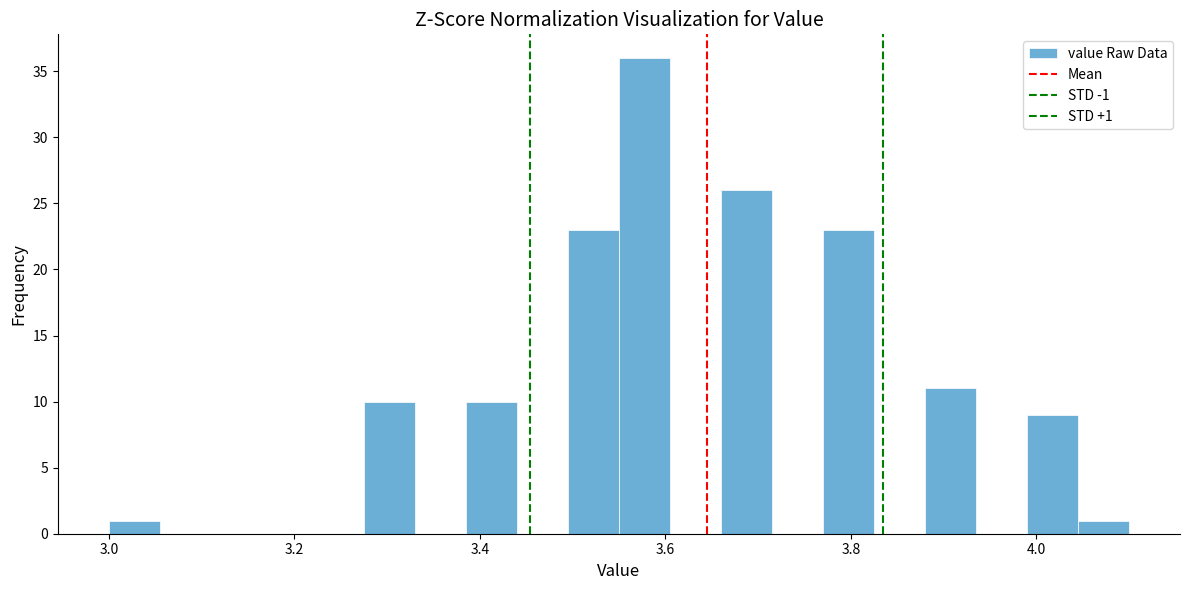

Read against the x-axis, roughly where is the centre of the tallest bar?

3.58